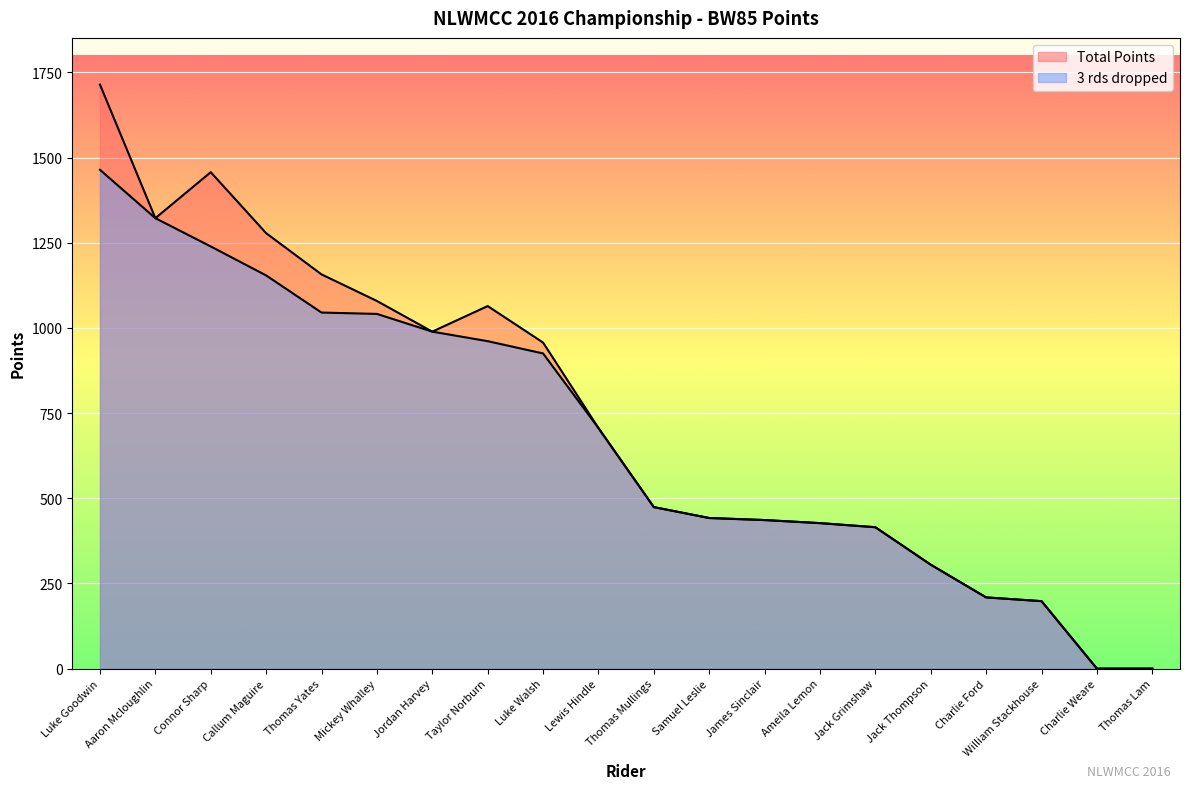

Where does the Total Points series first go above 706?

Luke Goodwin